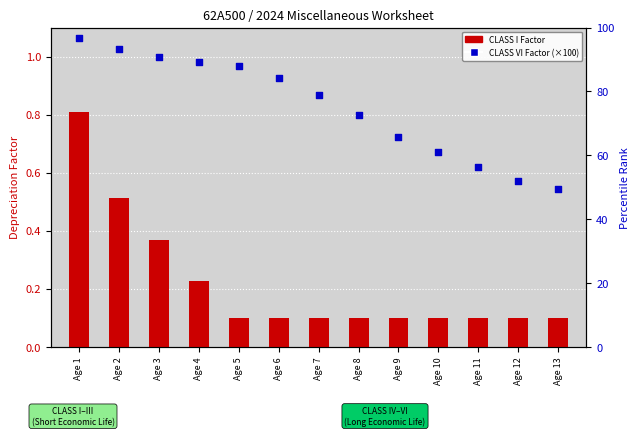

Which series has the widest spread of Y values?

CLASS VI Factor (percentile)